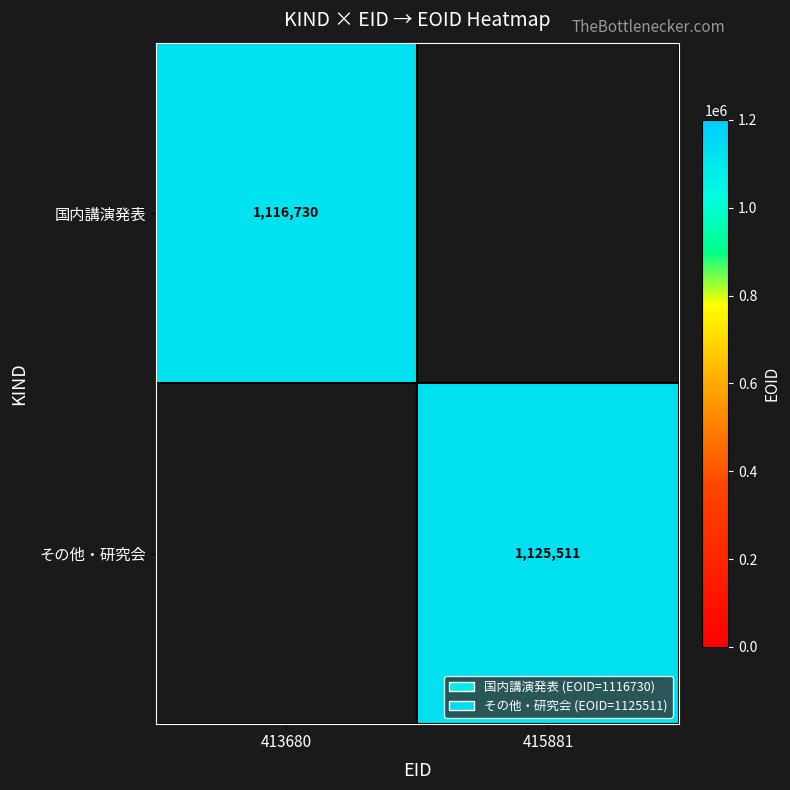

At which category does the chart reach its peak across all series?

415881